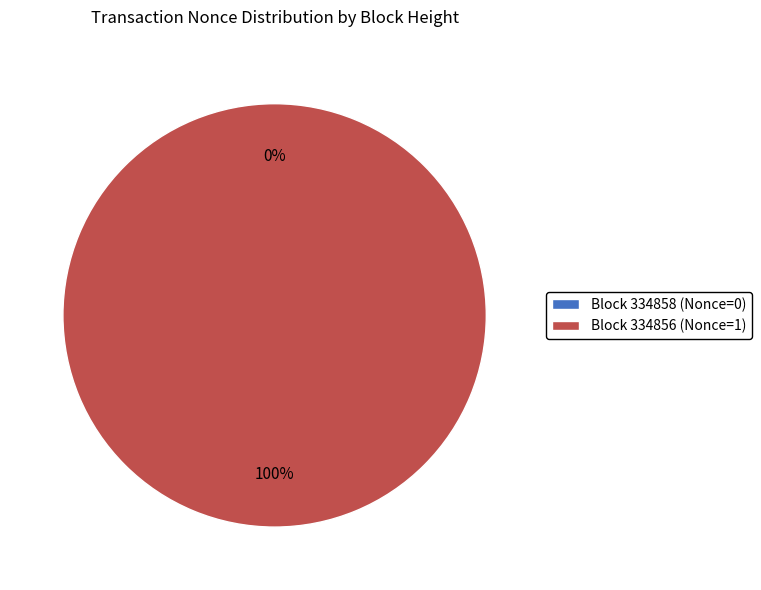

Which has a higher value, 334856 or 334858?

334856